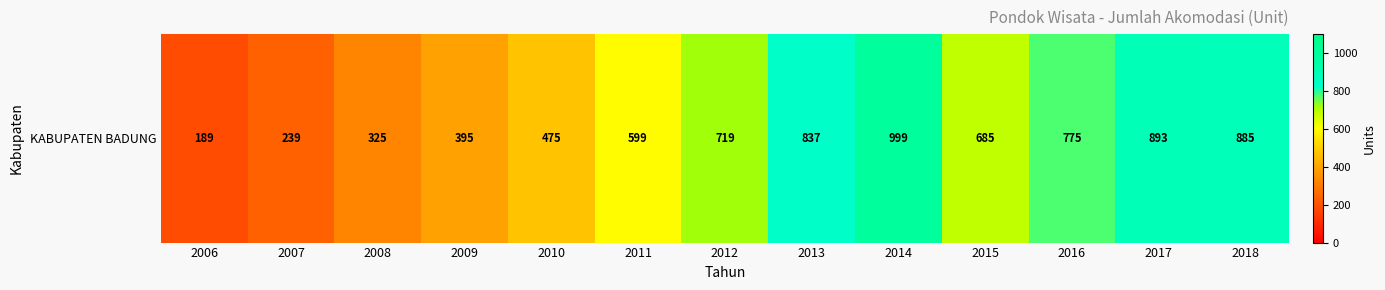

Read the value at 2016.

775